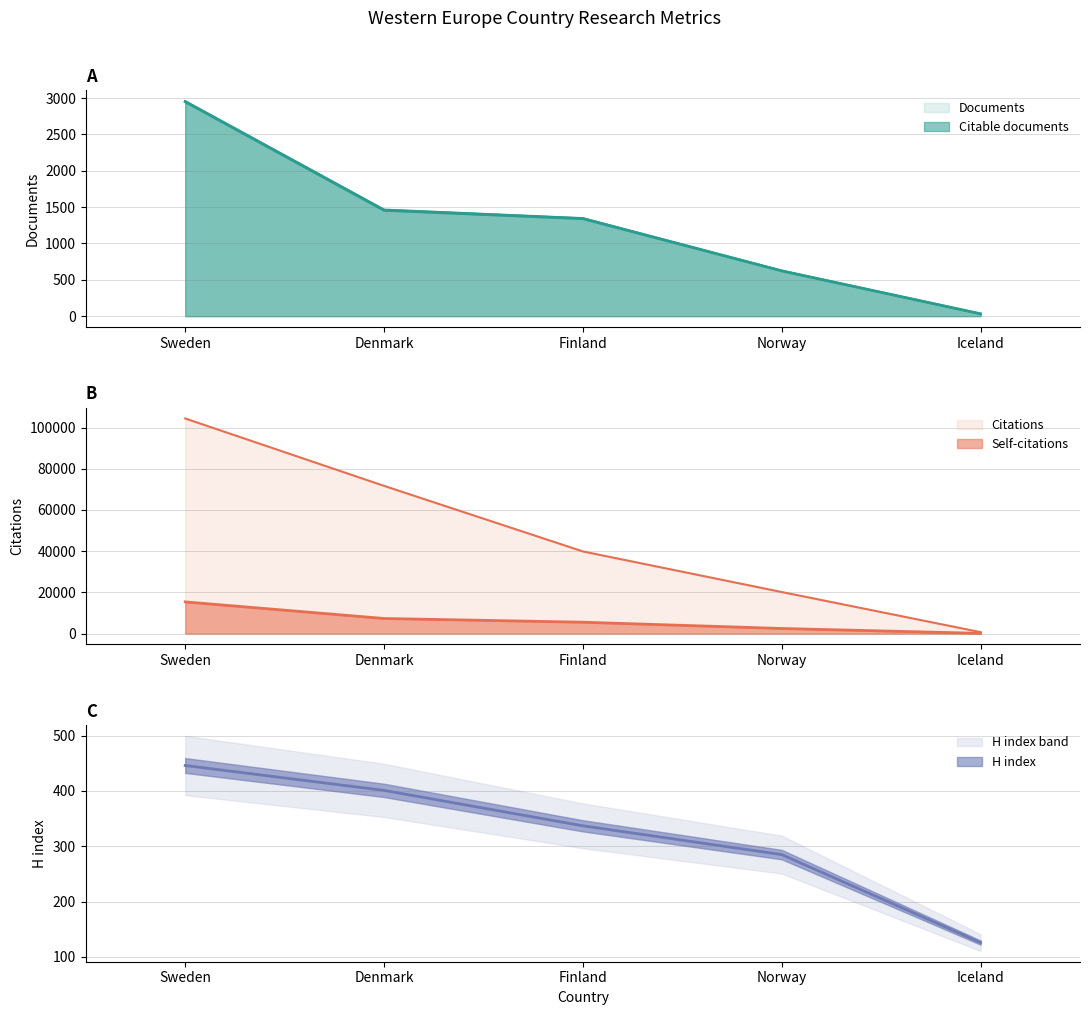

At Iceland, list the series in order from largest to smallest.

Citations, H index, Self-citations, Documents, Citable documents